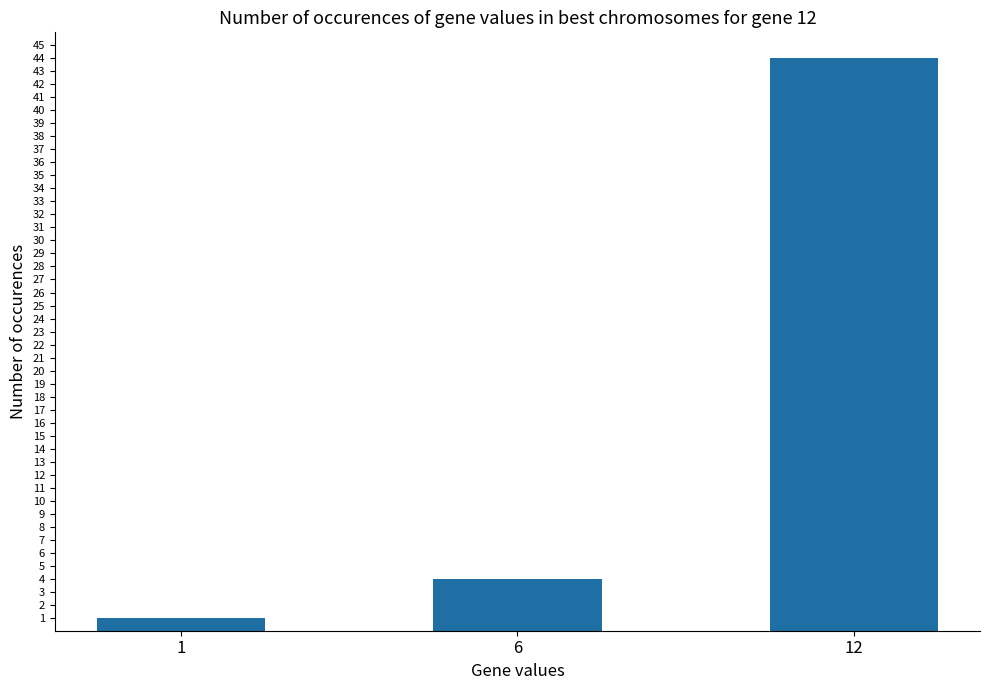

The value at 6 is 2. True or false?

False